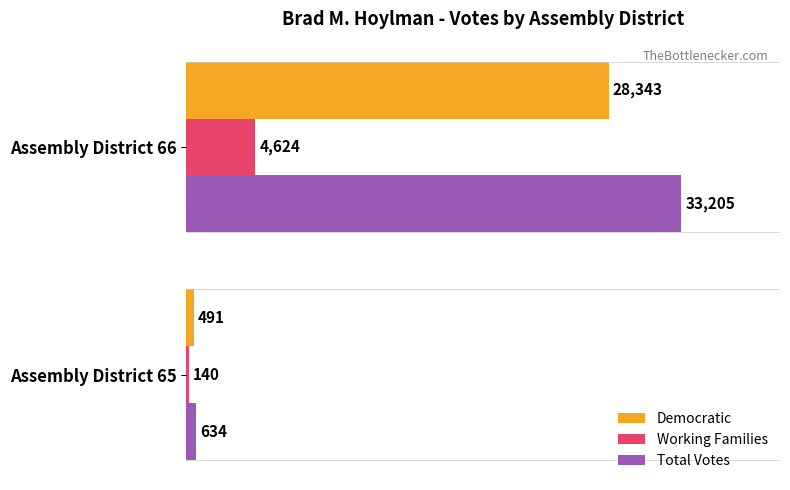

Rank the categories by Total Votes value from lowest to highest.

Assembly District 65, Assembly District 66